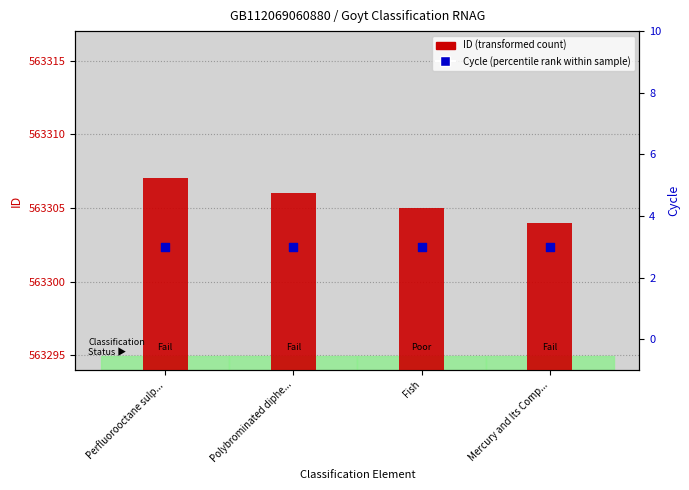

What are all the series names shown in the legend?

ID (transformed count), Cycle (percentile rank)